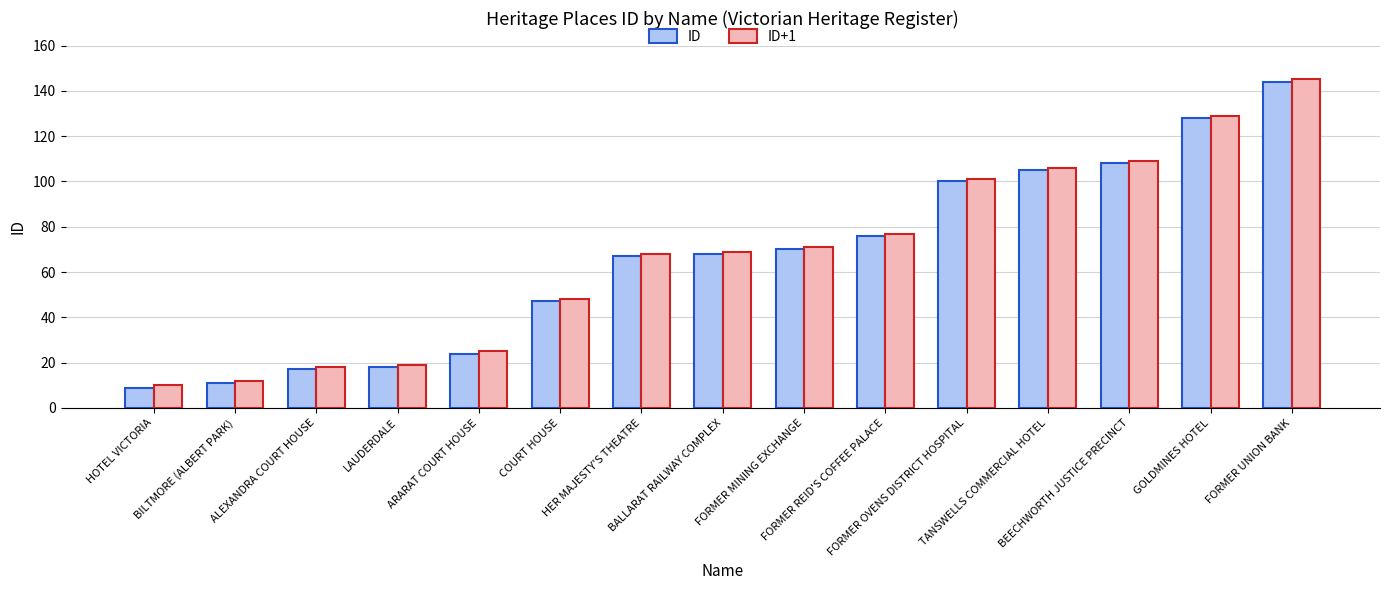

Which category has the lowest value across all series?

HOTEL VICTORIA